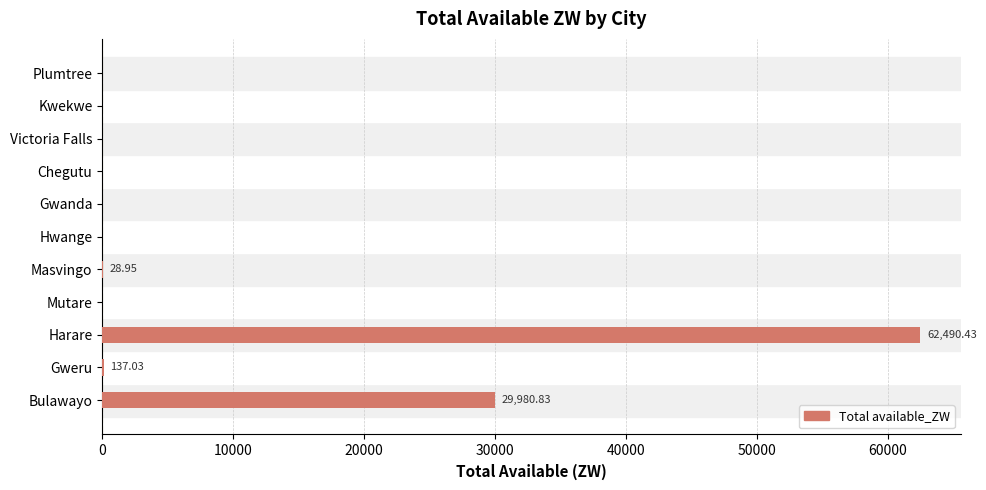

At which label is the value closest to 31245?

Bulawayo